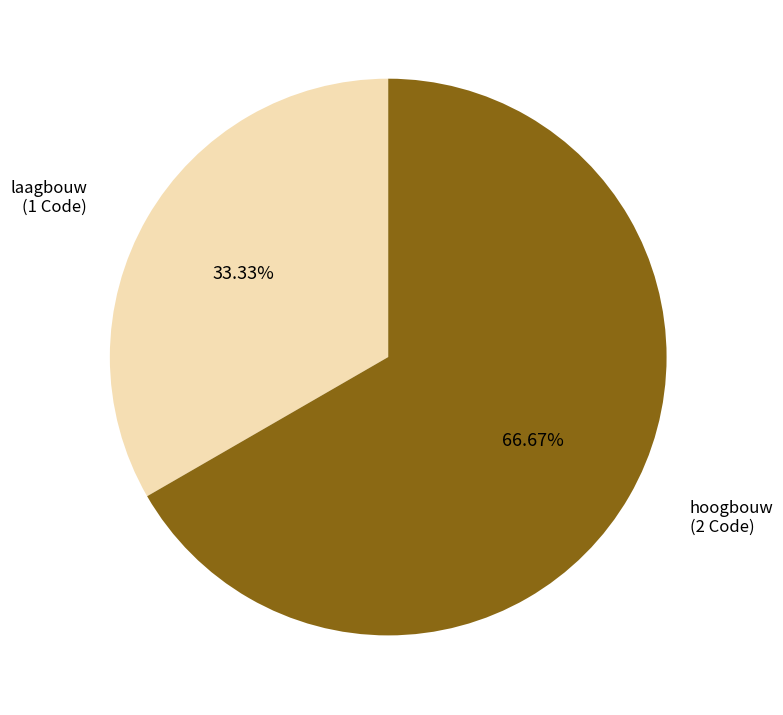

The hoogbouw slice represents 59% of the pie. True or false?

False